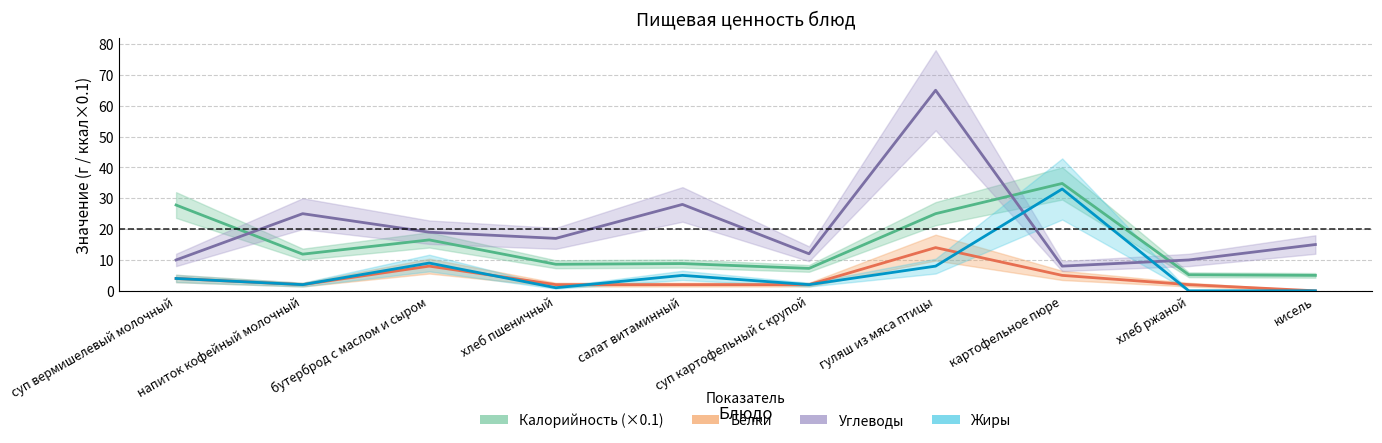

How many categories are shown in the chart?

10